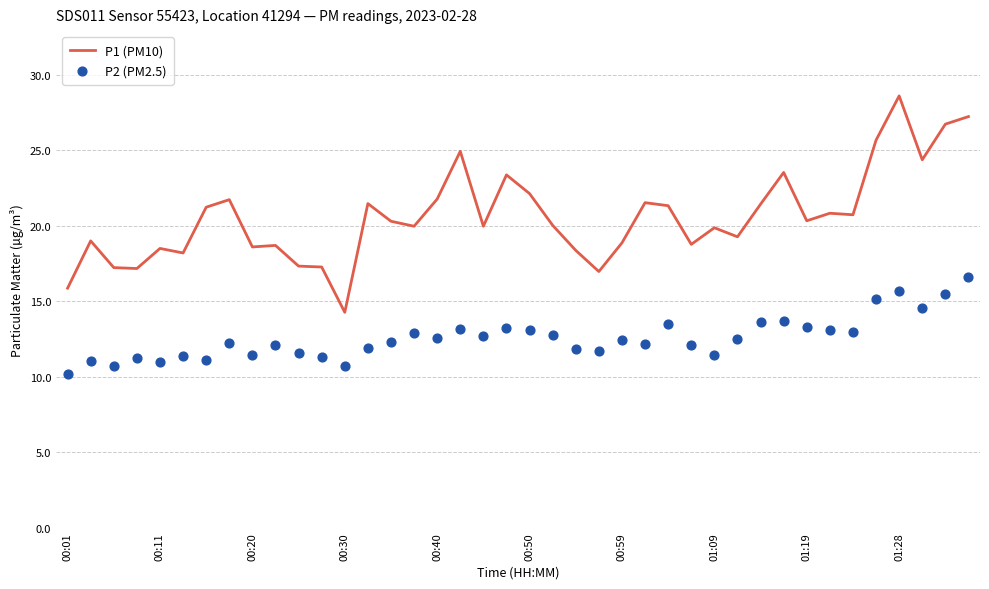

At how many categories does at least one series exceed 13?

40